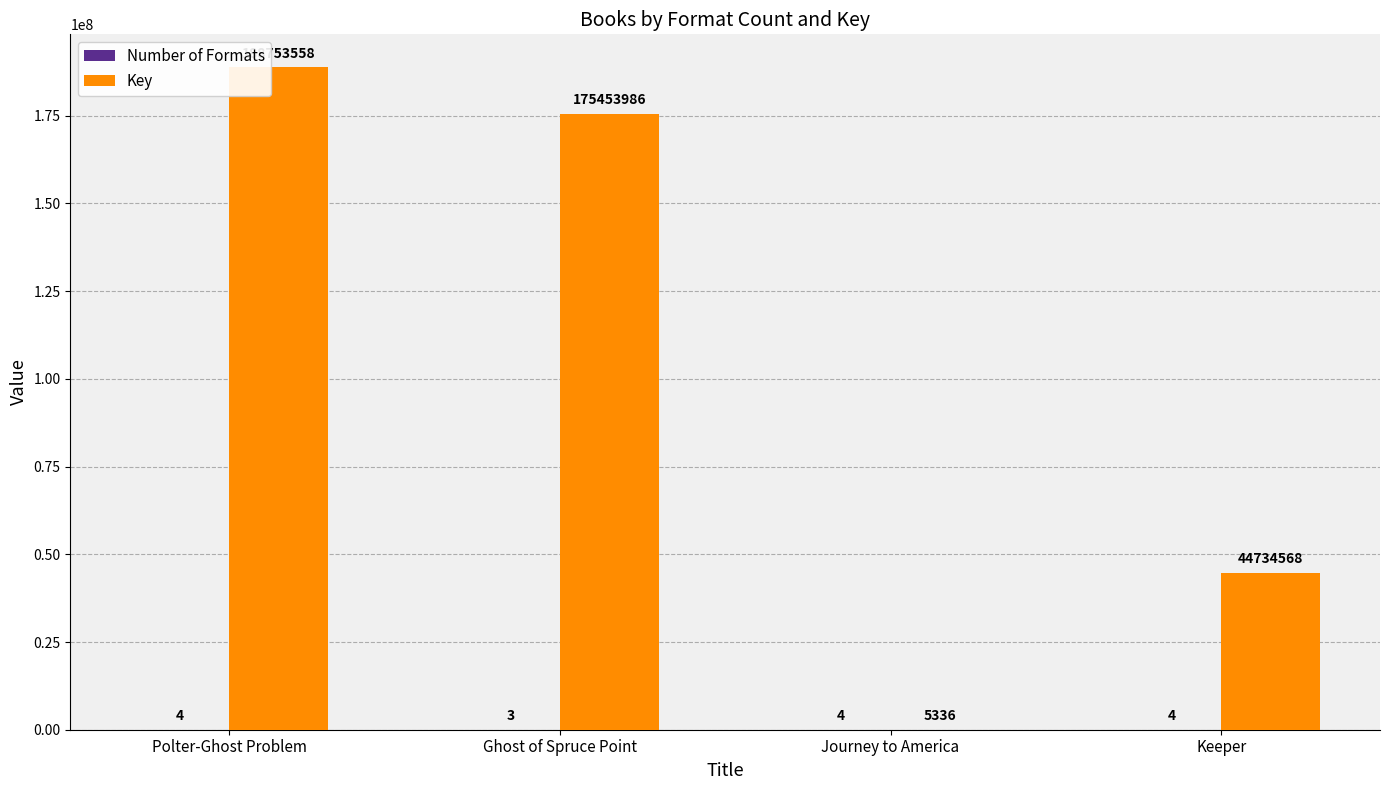

Count the number of categories in the chart.

4